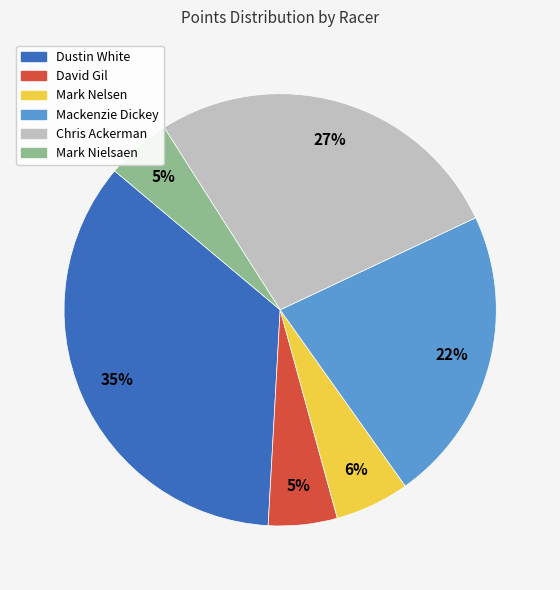

Does any single category account for the majority?

No